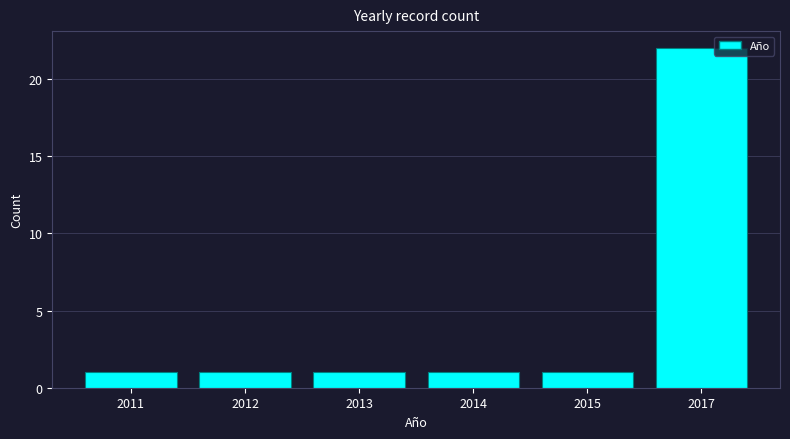

Reading right to left, extract all data points from this chart.

2017=22	2015=1	2014=1	2013=1	2012=1	2011=1